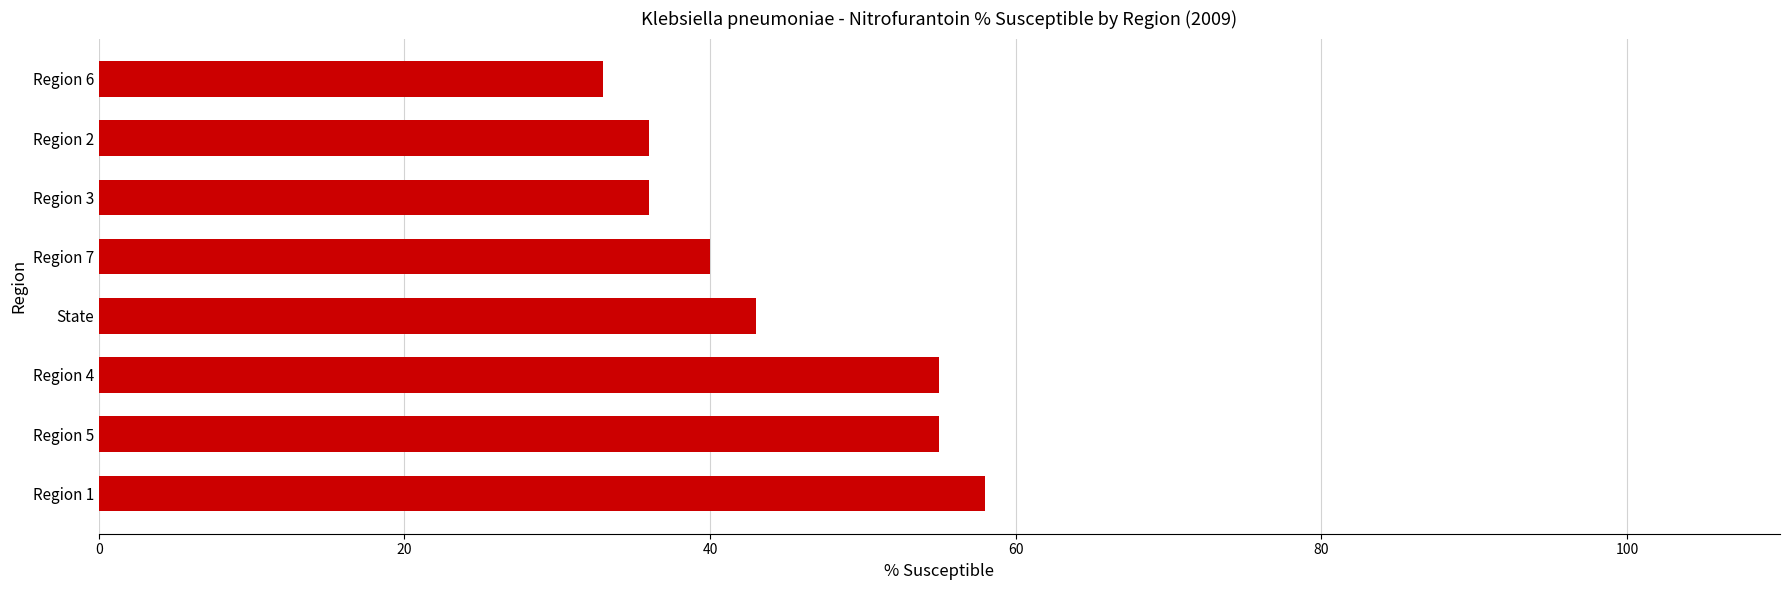

Does the chart contain any negative values?

No